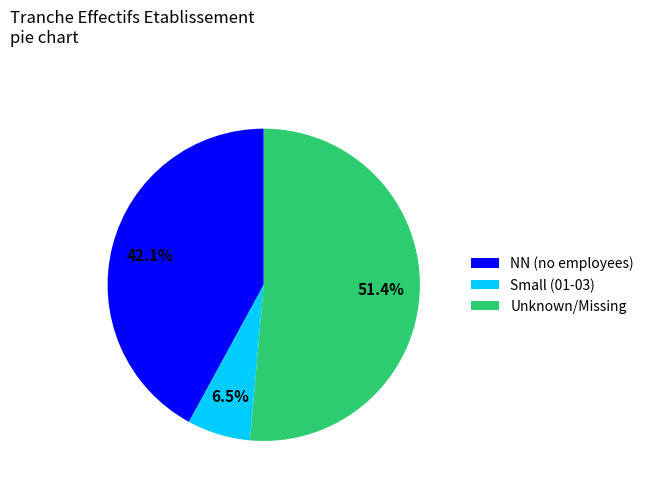

How many segments does this pie chart have?

3